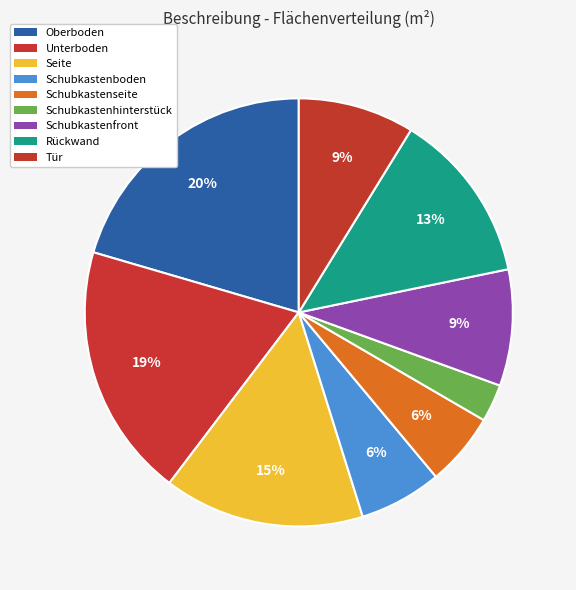

Rank the categories by value from lowest to highest.

Schubkastenhinterstück, Schubkastenseite, Schubkastenboden, Tür, Schubkastenfront, Rückwand, Seite, Unterboden, Oberboden